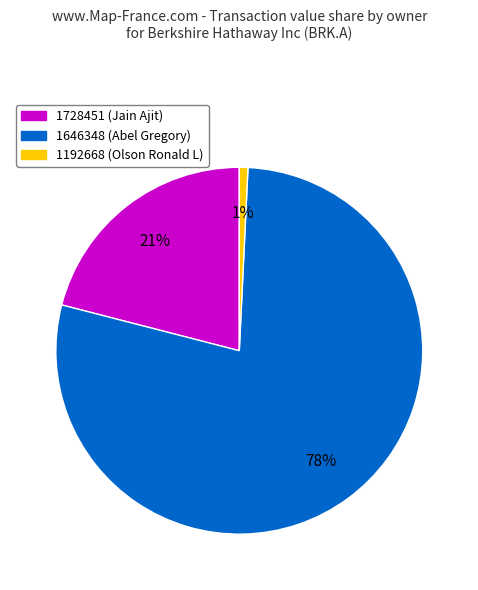

Is it true that 1192668 (Olson Ronald L) is 11% of the pie?

False